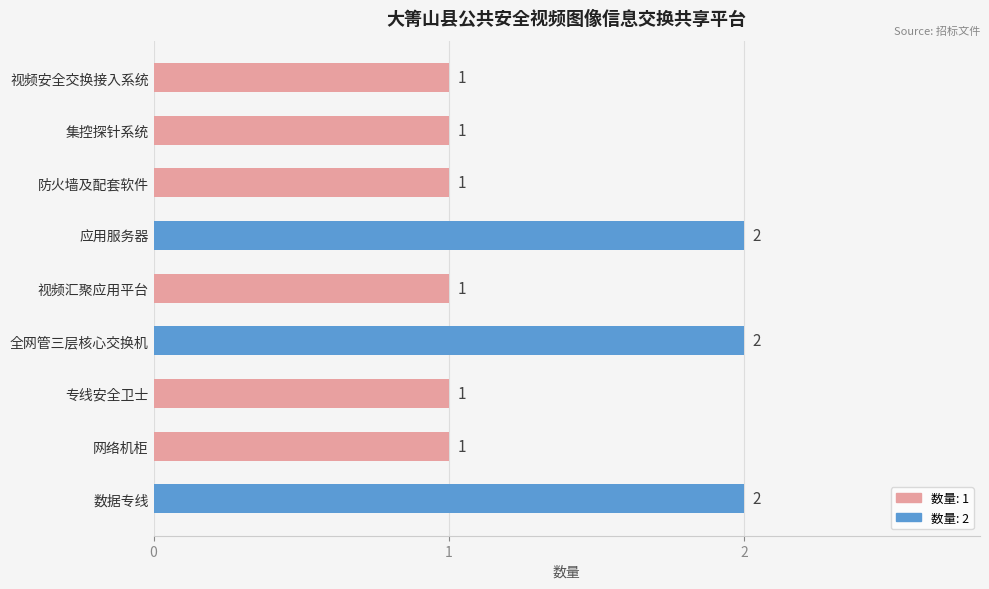

Approximately how many times larger is the value at 网络机柜 compared to 数据专线?

0.5